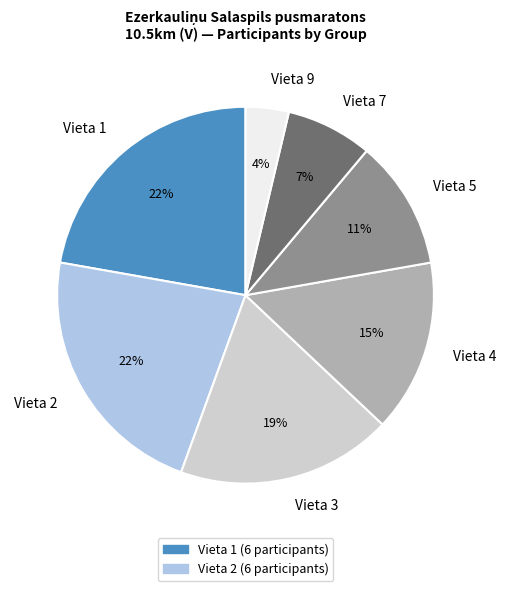

What is the smallest slice in the pie chart?

Vieta 9